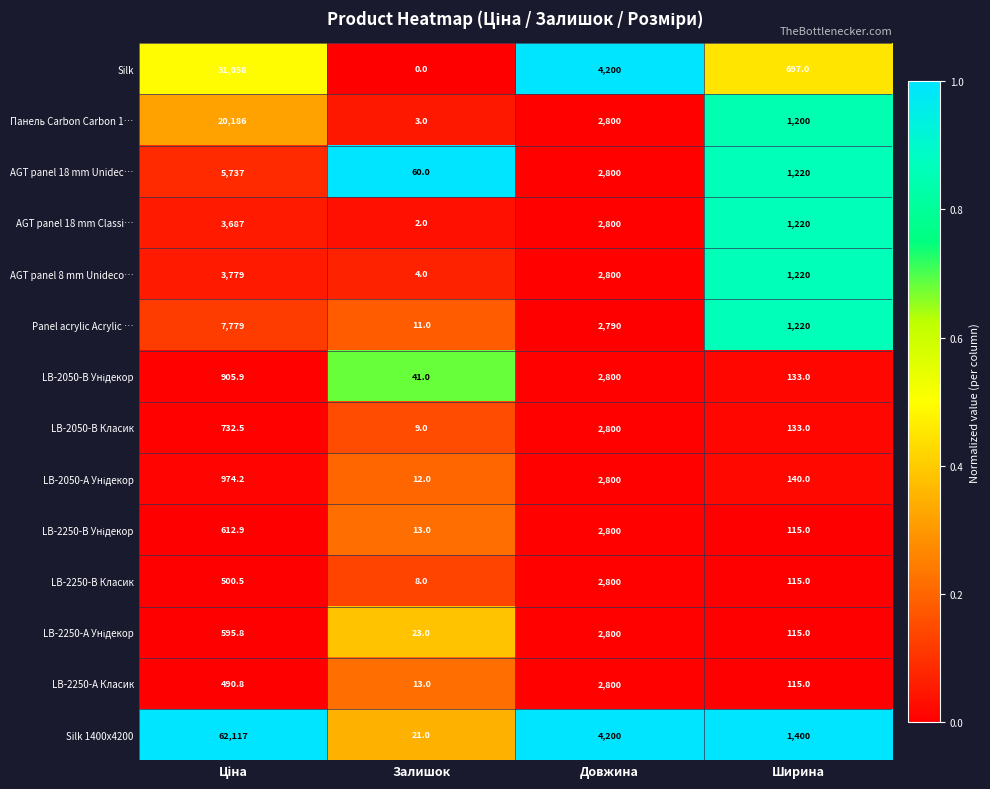

At how many categories does at least one series exceed 0?

4